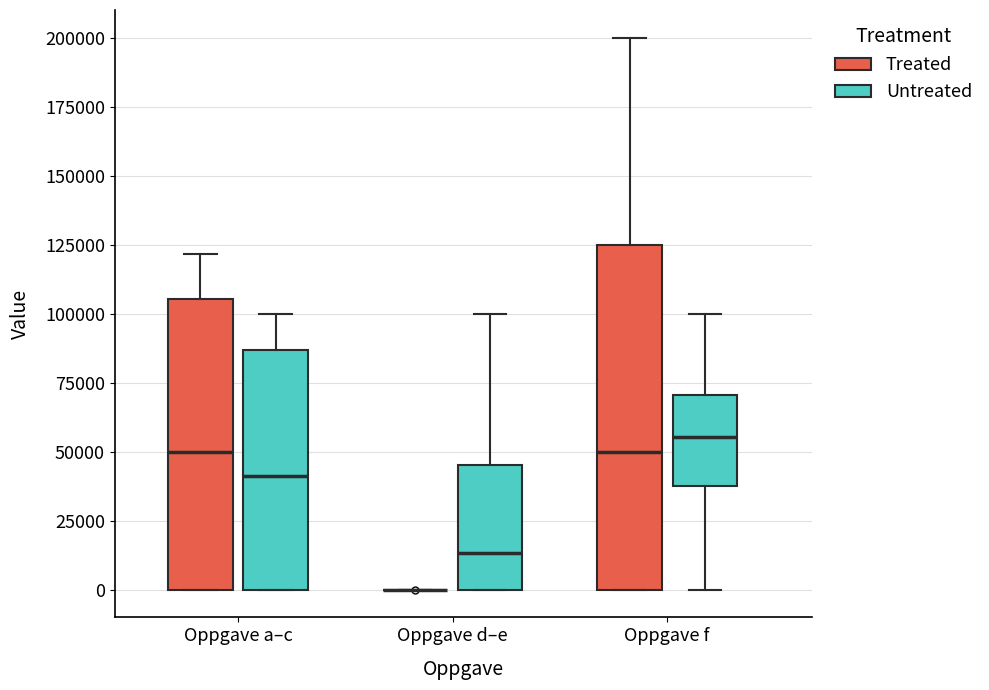

Reading left to right, transcribe this box plot: for each box, give where its median line is, the range the box spans, and where its two whiskers end, as read against the y-axis. The values are not printed on the chart, so give them approximately, as read against the axis.

Oppgave a–c (Treated): median 50000, box 0 to 105000, whiskers 0 to 120000
Oppgave a–c (Untreated): median 40000, box 0 to 85000, whiskers 0 to 100000
Oppgave d–e (Treated): box collapsed to a line at 0, whiskers 0 to 0
Oppgave d–e (Untreated): median 15000, box 0 to 45000, whiskers 0 to 100000
Oppgave f (Treated): median 50000, box 0 to 125000, whiskers 0 to 200000
Oppgave f (Untreated): median 55000, box 40000 to 70000, whiskers 0 to 100000